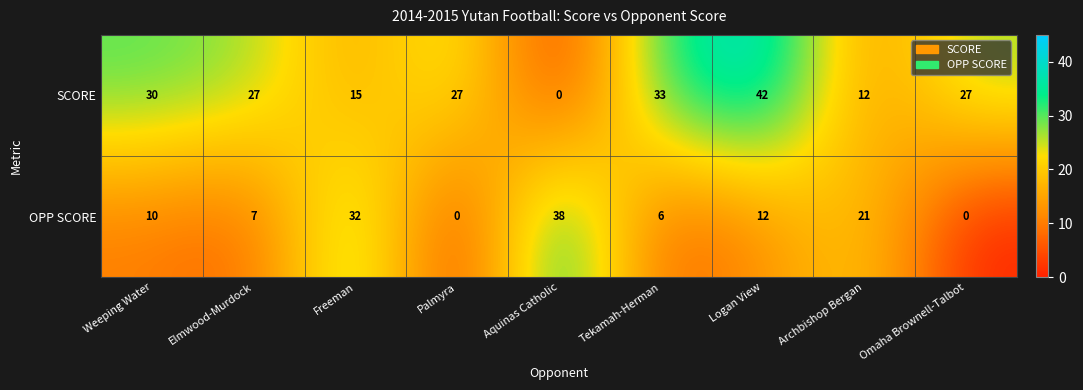

What is the total value across all series at Palmyra?

27